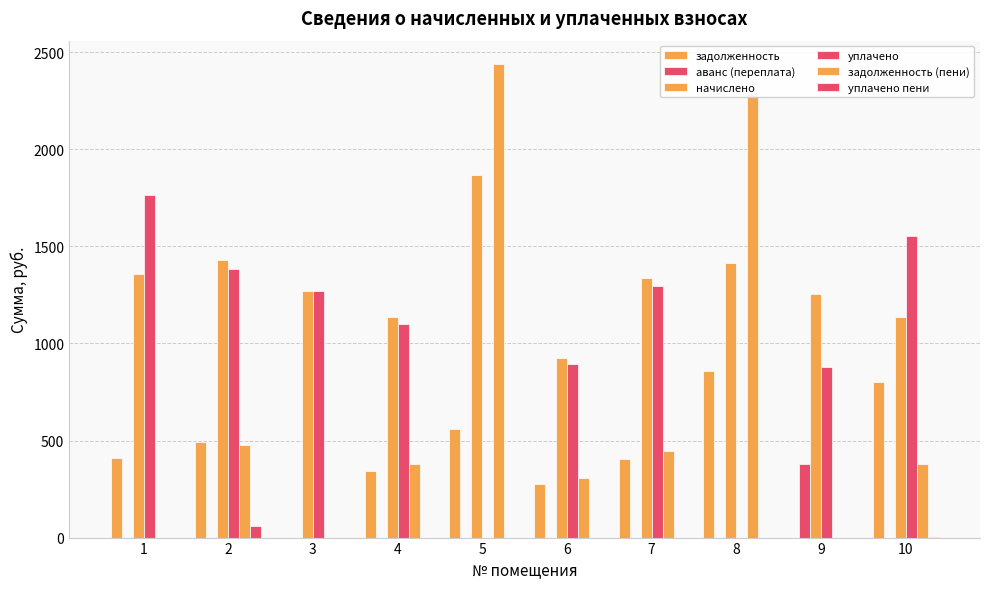

At which label does аванс (переплата) reach its peak?

9